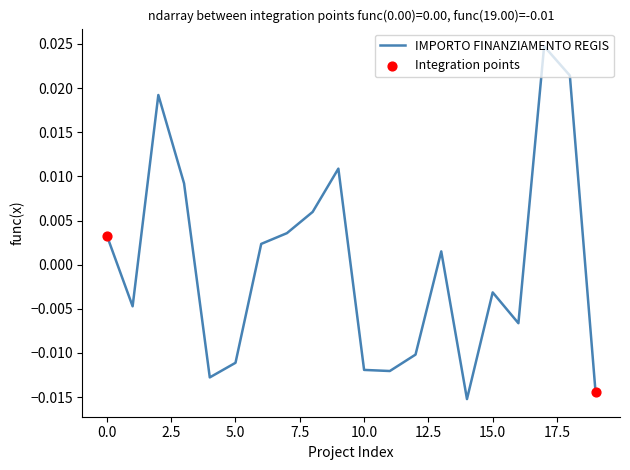

Does the chart have visible grid lines?

No